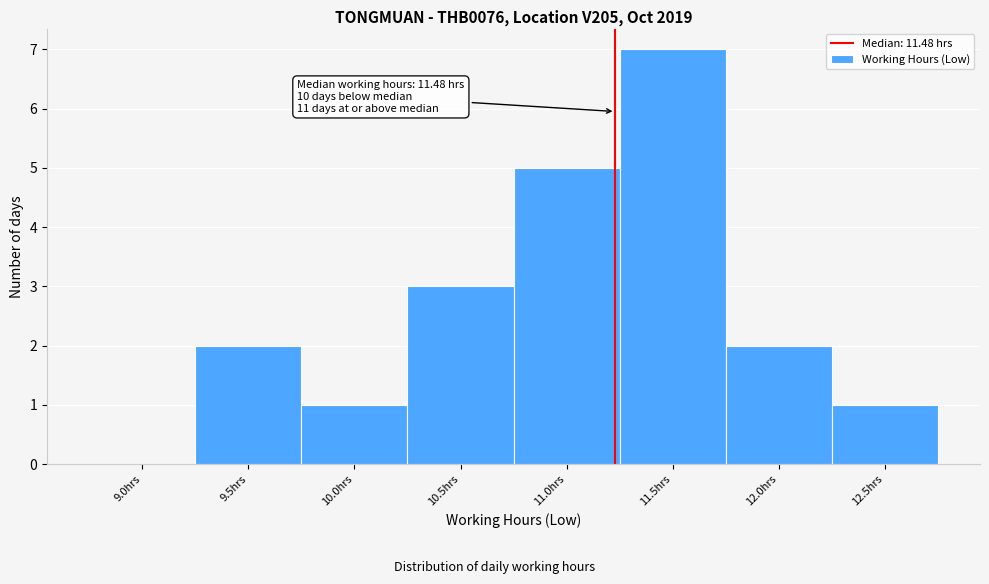

Reading left to right, extract all data points from this chart.

9.0hrs=0	9.5hrs=2	10.0hrs=1	10.5hrs=3	11.0hrs=5	11.5hrs=7	12.0hrs=2	12.5hrs=1